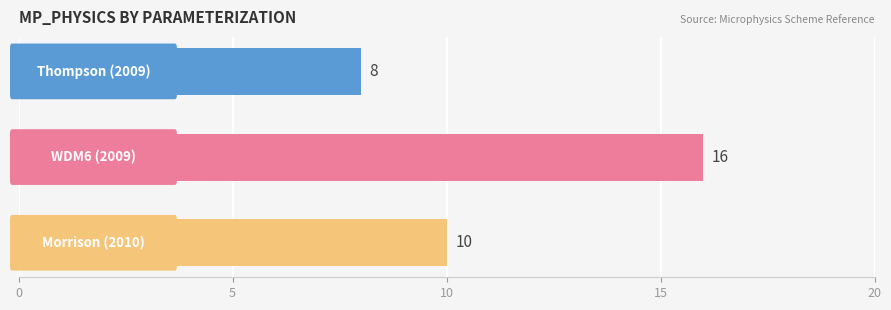

Are the bars horizontal?

Yes